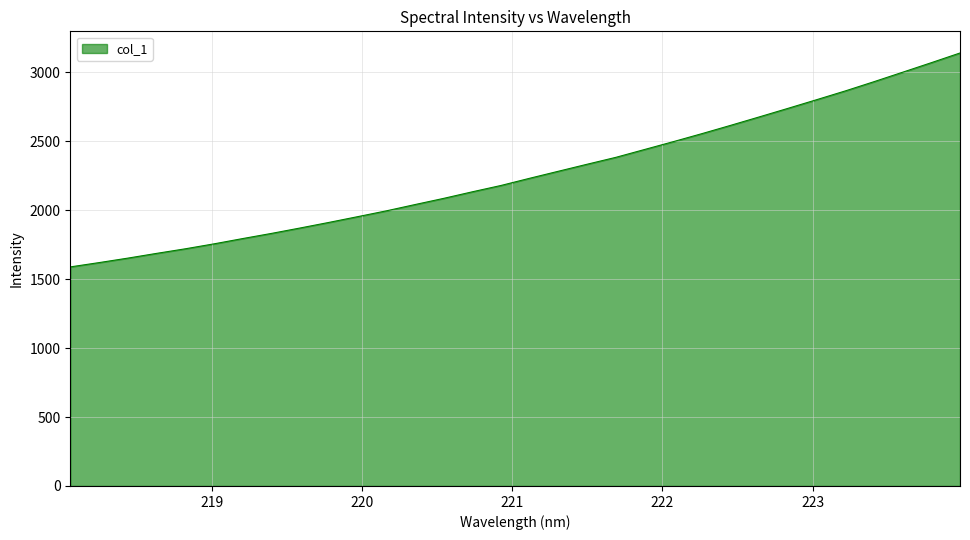

What is the average value?

2261.4